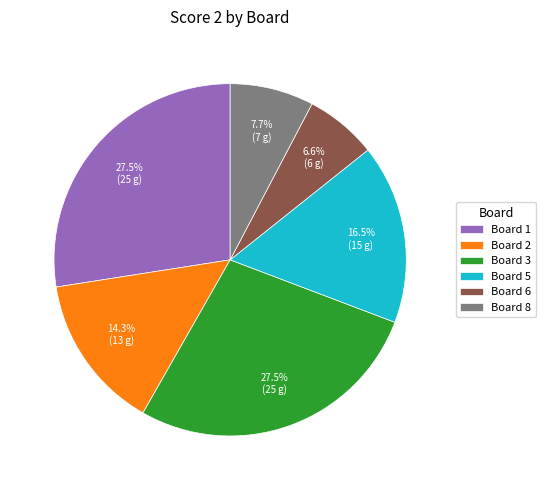

Is it true that Board 2 is 14% of the pie?

True